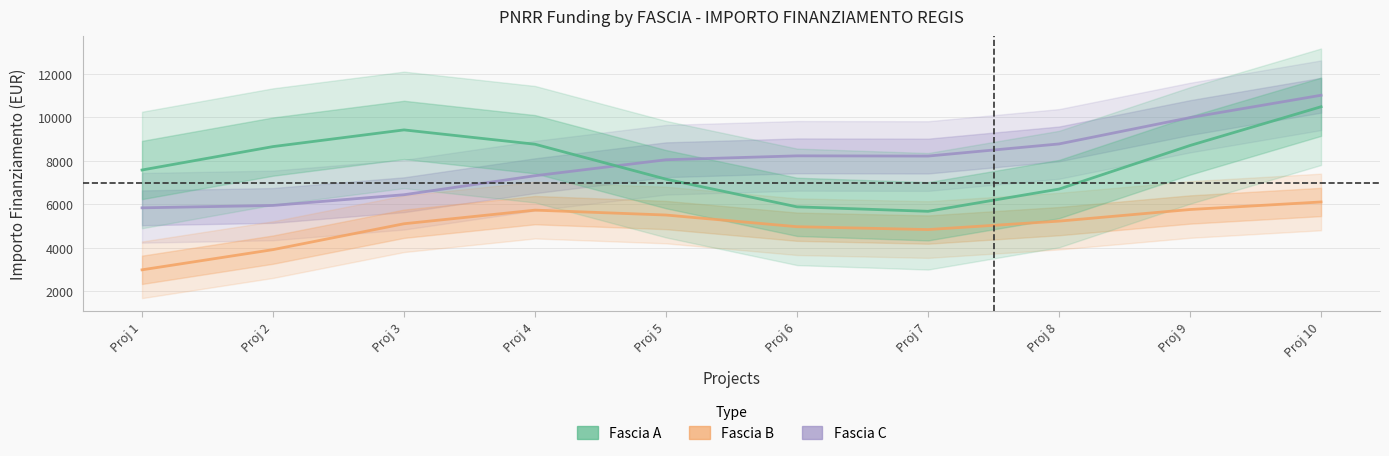

What are all the series names shown in the legend?

Fascia C, Fascia B, Fascia A